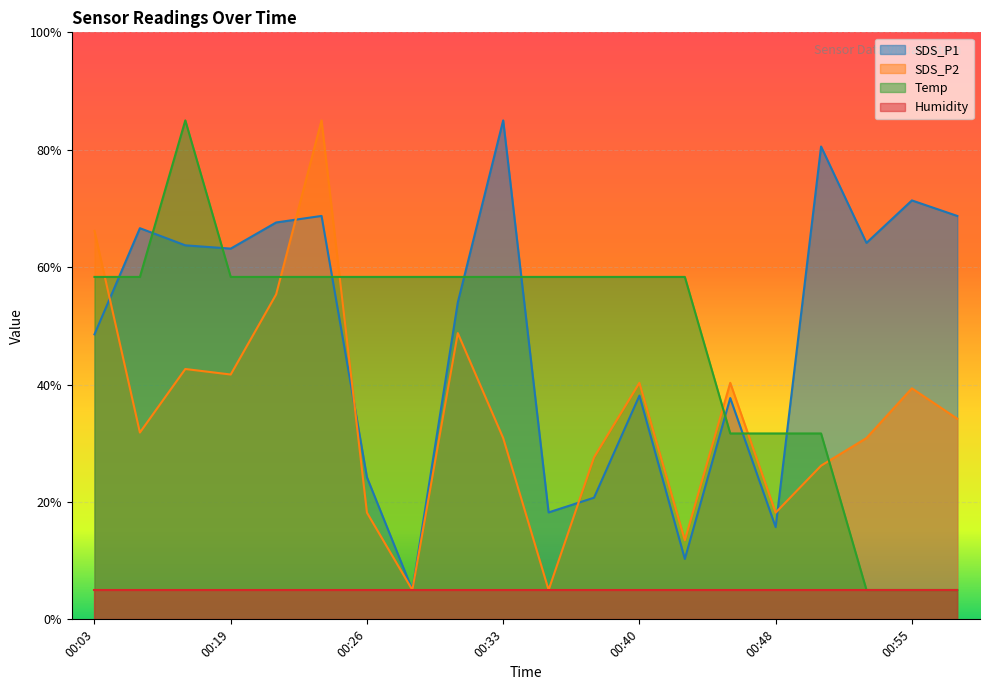

Is the value of SDS_P1 at 00:23 greater than the value of SDS_P2 at 00:26?

Yes